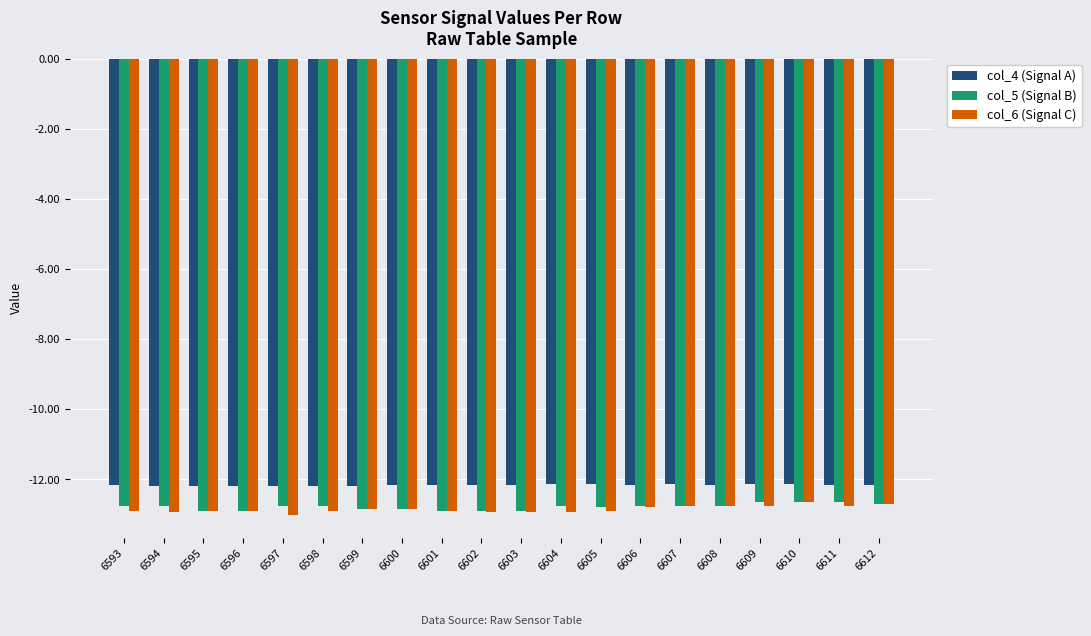

True or false: col_6 (Signal C) has a value of -12.8 at 6606.

True